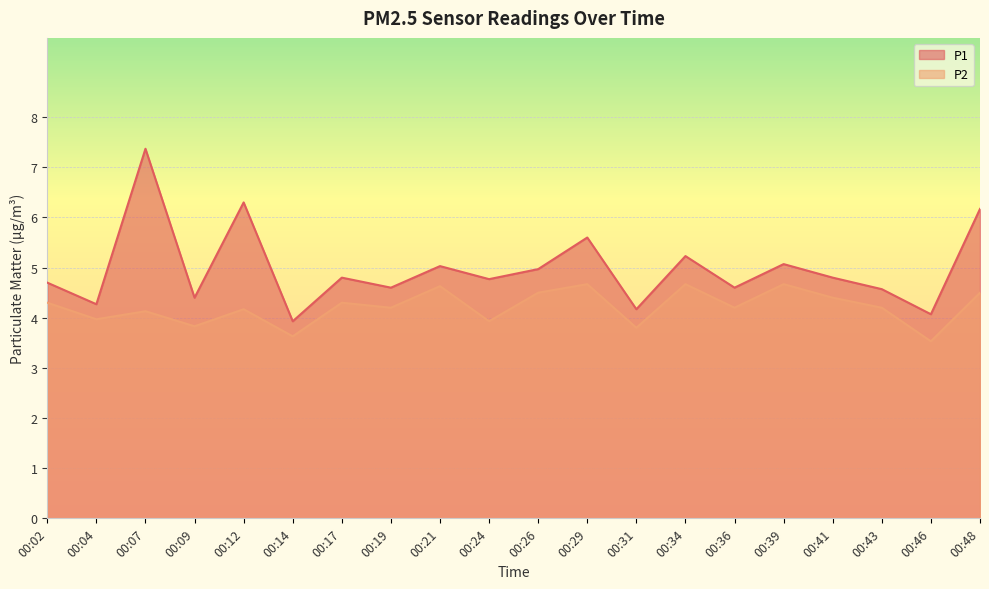

Is it true that P2 equals 4.7 at 00:29?

True